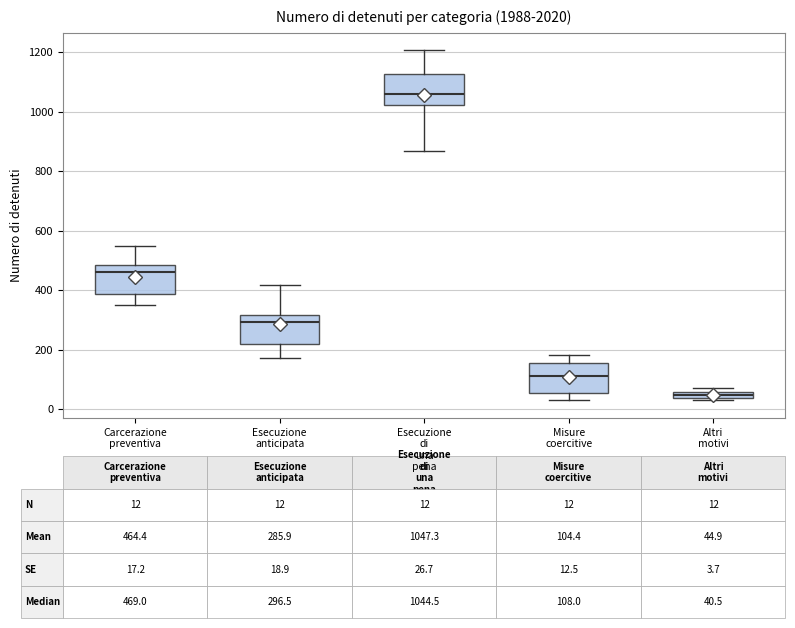

Which box has the highest median line?

Esecuzione di una pena